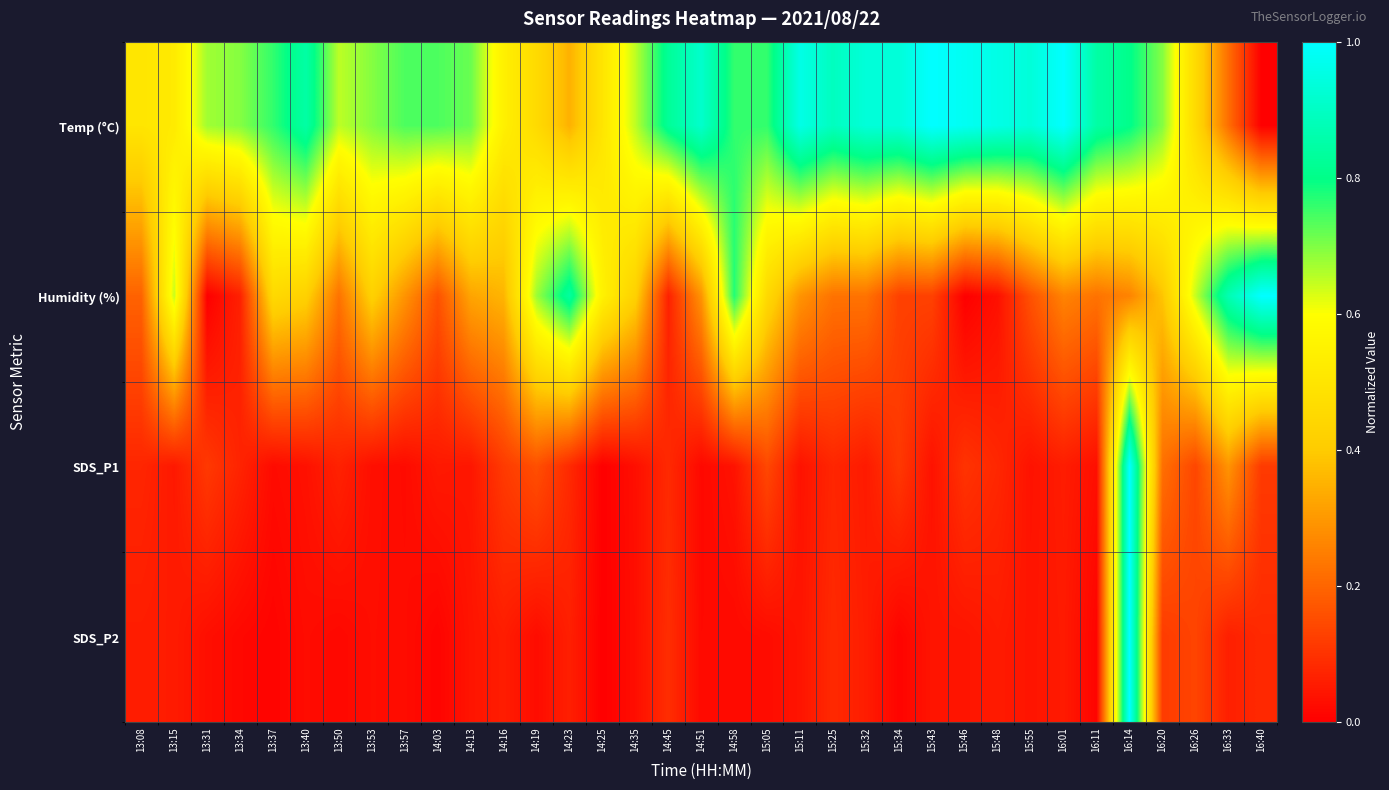

Between 14:25 and 15:46, which series saw the biggest shift?

Humidity (%)